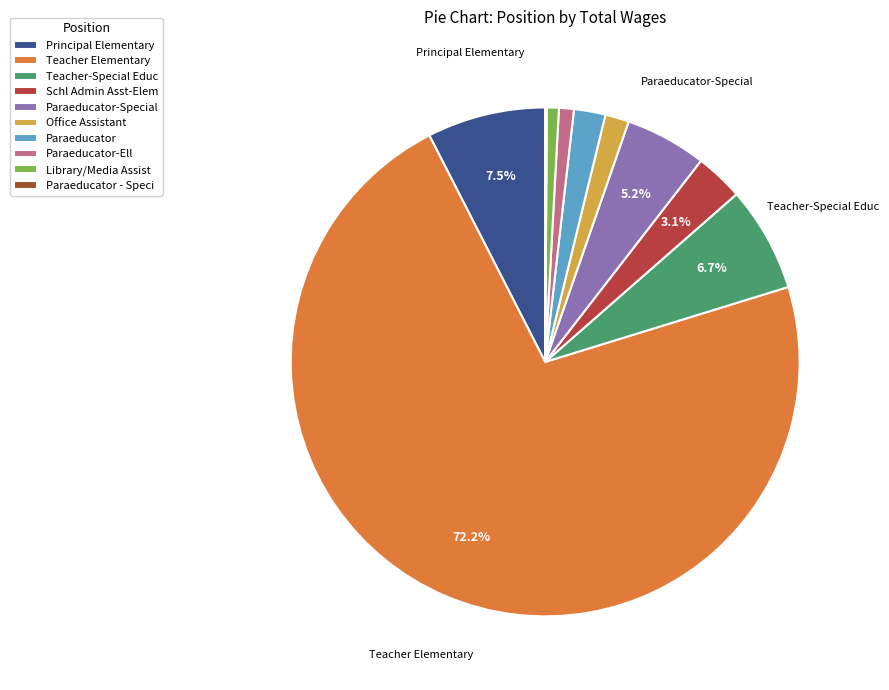

What portion of the pie excludes Principal Elementary?

92.5%